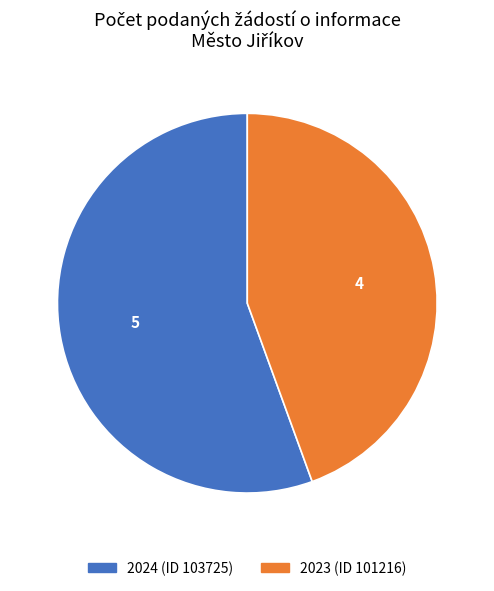

Does any single category account for the majority?

Yes